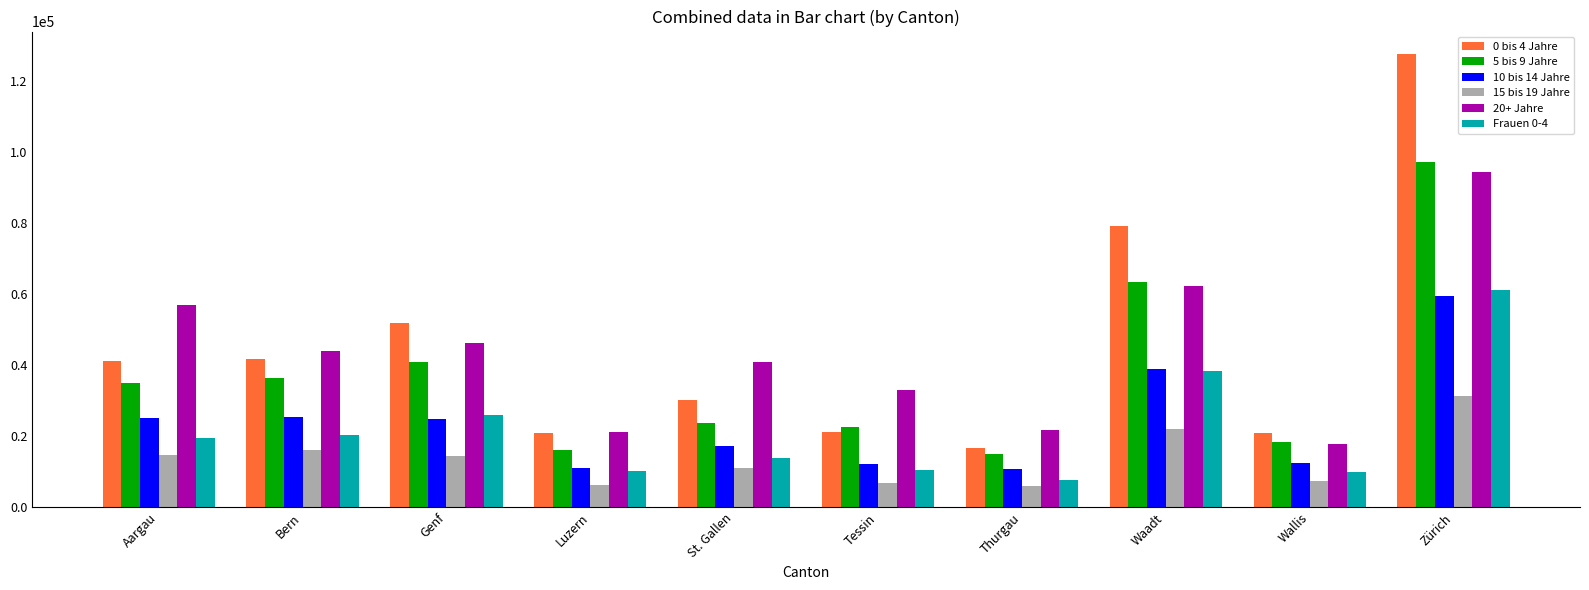

What is the label of the 4th bar from the left?

Luzern